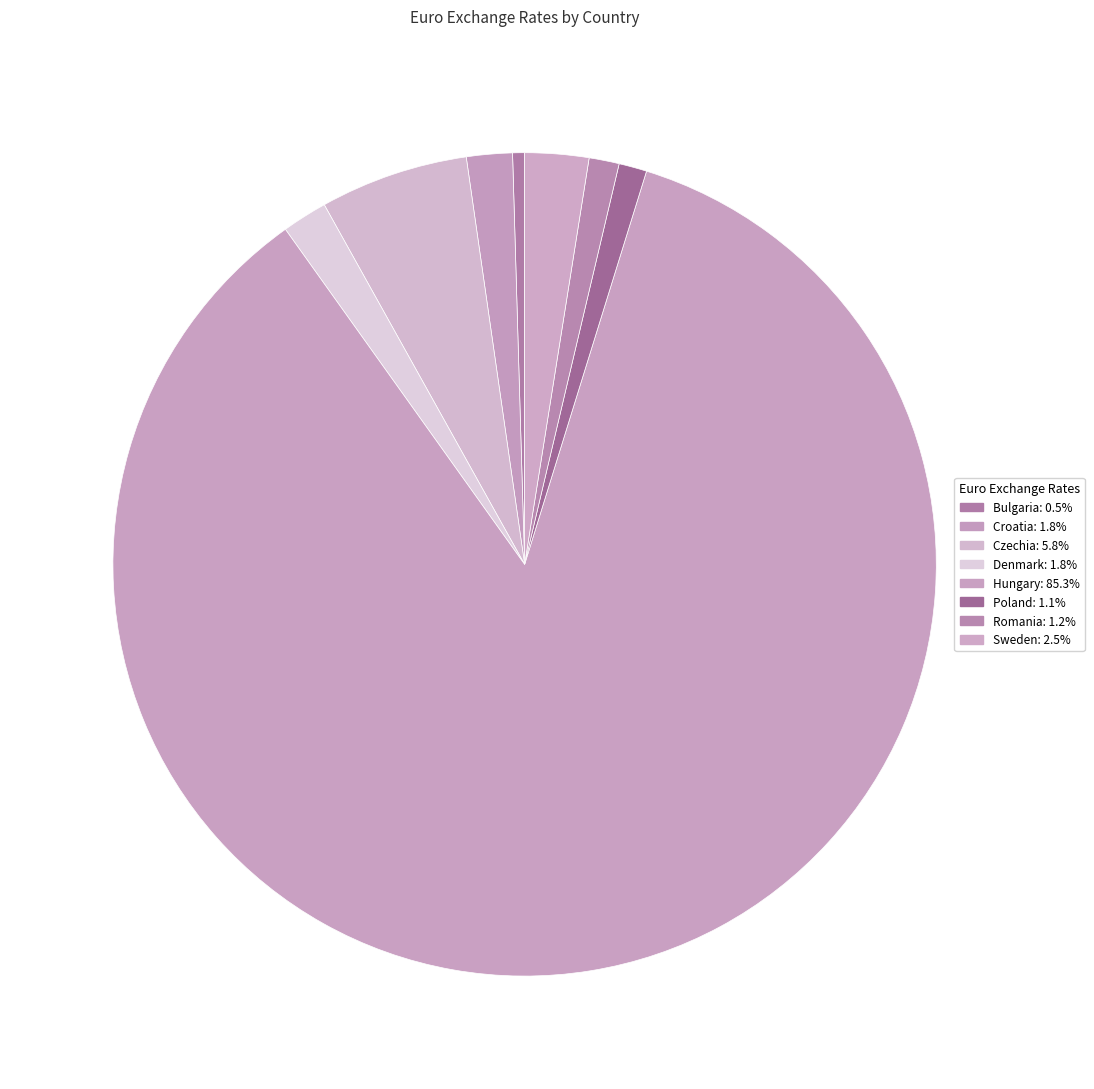

Is there a majority slice in this chart?

Yes